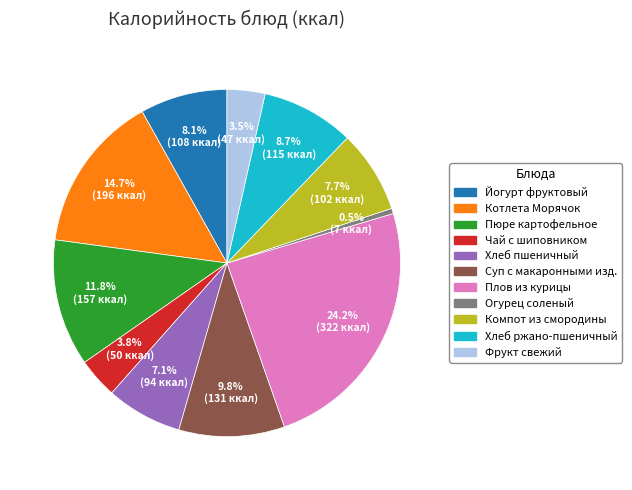

Does any single category account for the majority?

No